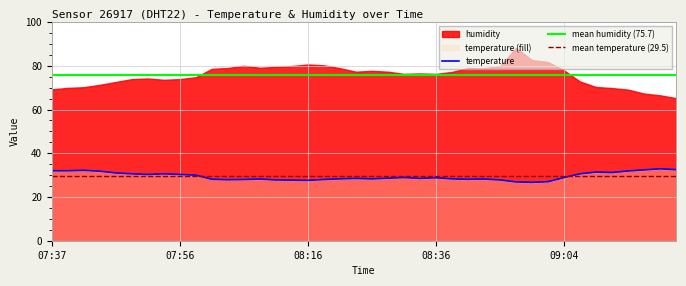

What is the sum of the values at 08:23 and 07:47?

59.5